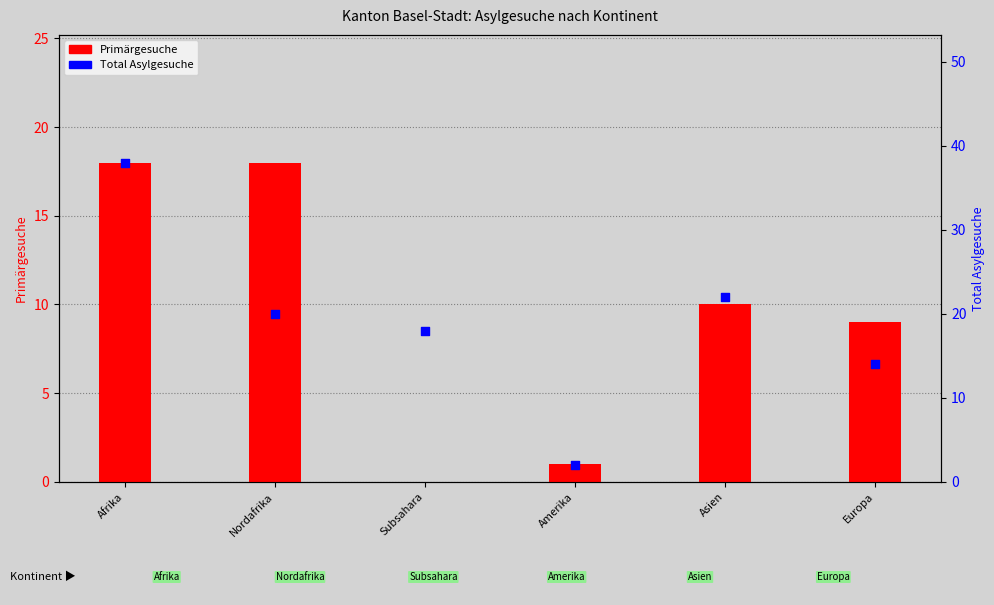

Which series has the largest total across all categories?

Total Asylgesuche